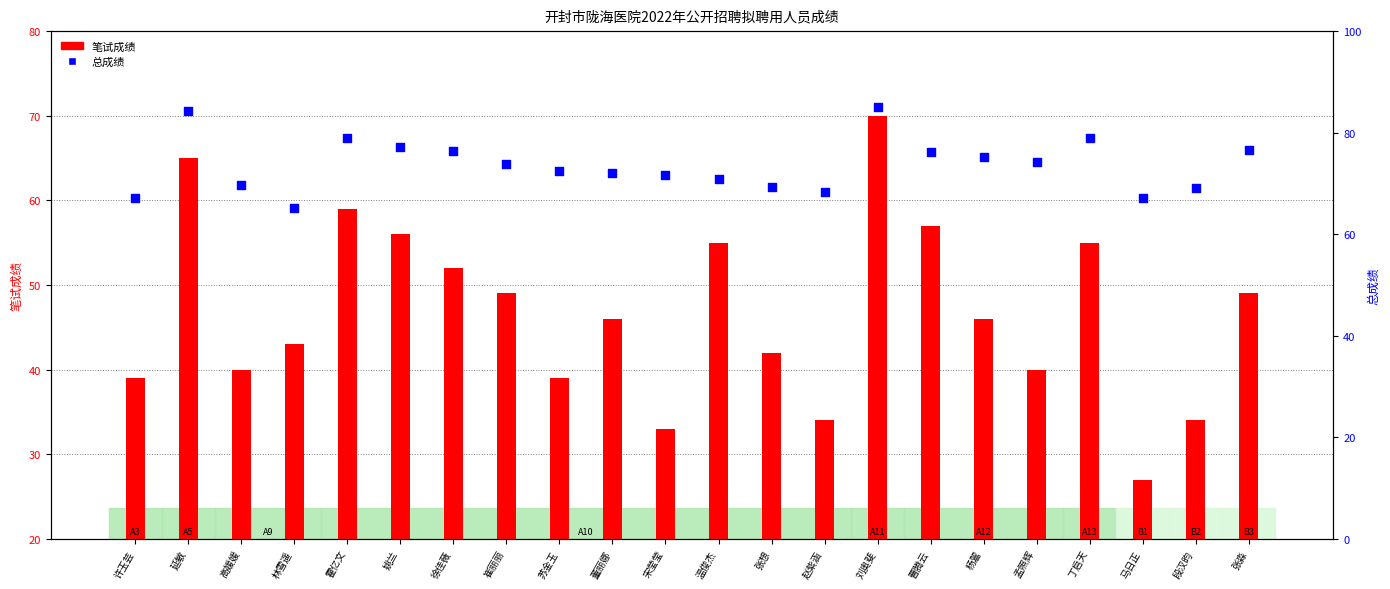

Which series reaches the maximum Y coordinate?

总成绩